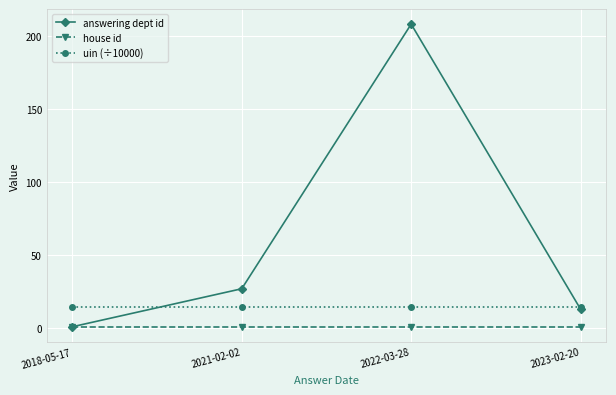

True or false: uin (÷10000) and house id intersect in this chart.

False